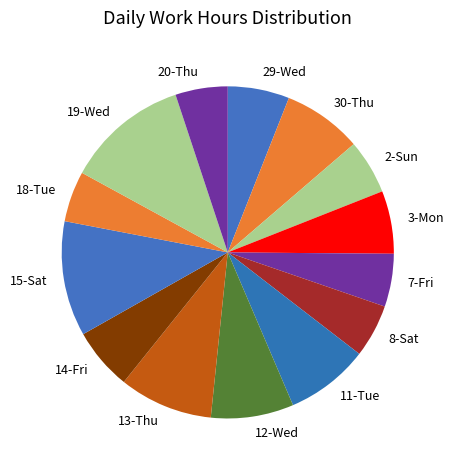

Is there a majority slice in this chart?

No